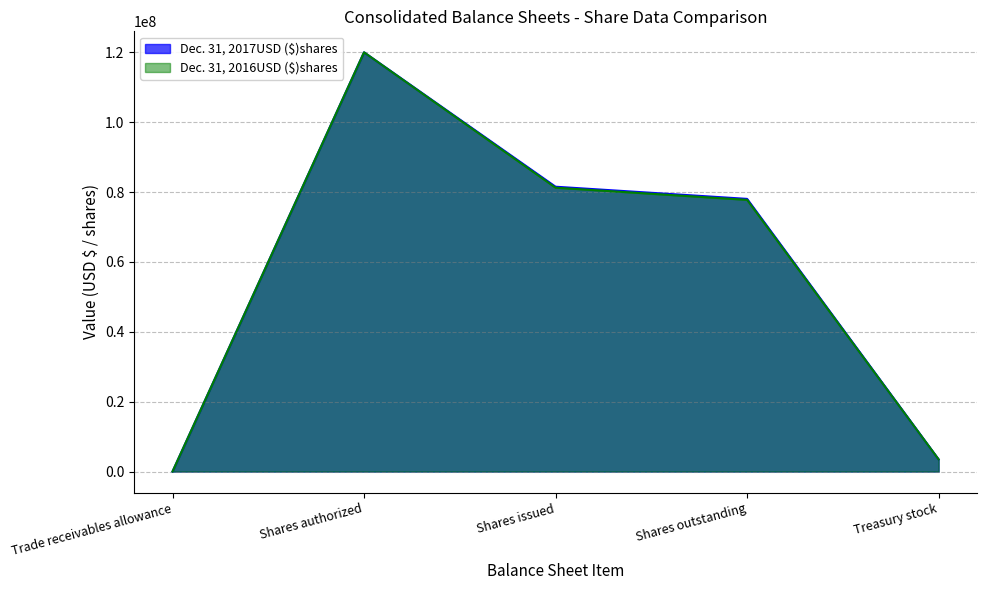

What is the label of the 2nd point from the right?

Shares outstanding